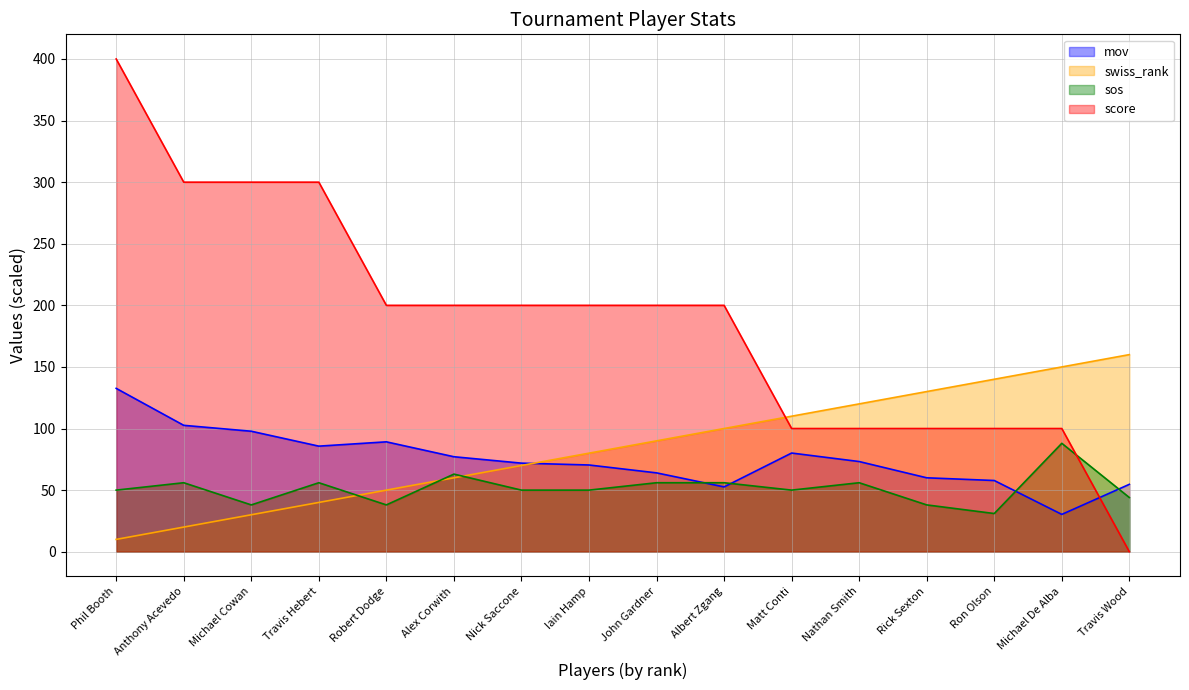

Does the chart display data point markers on the line(s)?

No